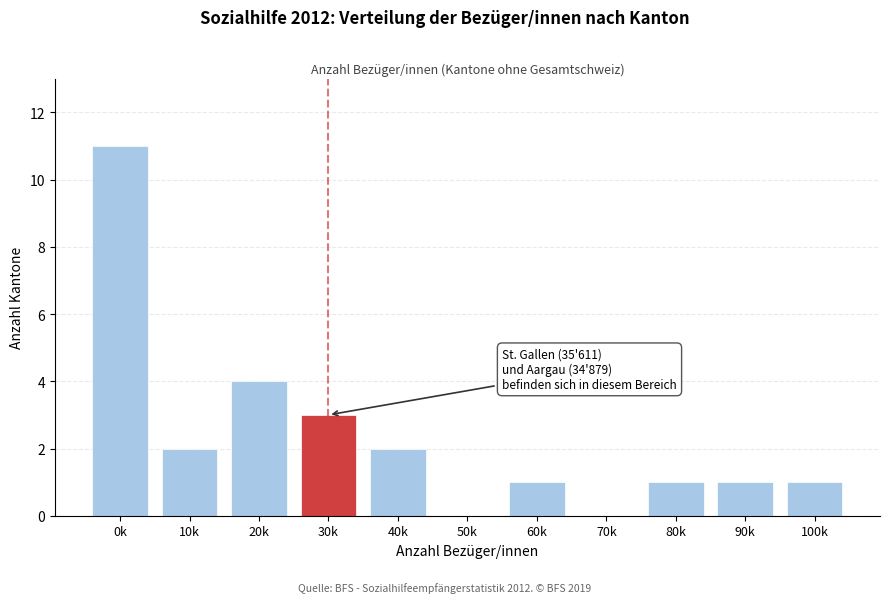

Reading left to right, extract all data points from this chart.

0k=11	10k=2	20k=4	30k=3	40k=2	50k=0	60k=1	70k=0	80k=1	90k=1	100k=1